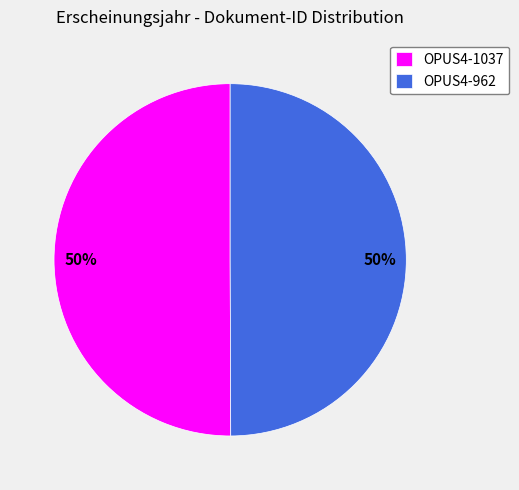

To the nearest percent, what portion does OPUS4-962 represent?

50%